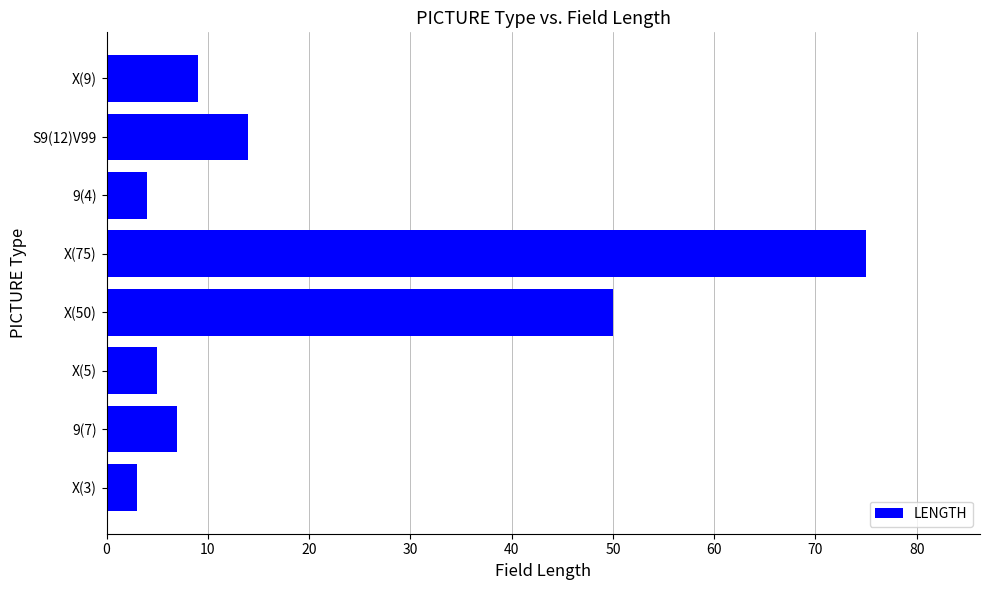

Where is the data nearest to the value 39?

X(50)